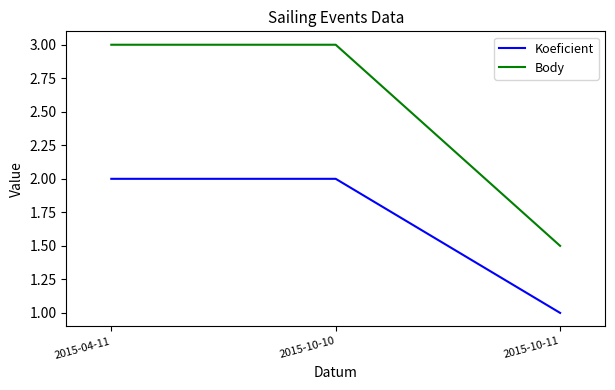

What is the greatest value displayed?

3.0